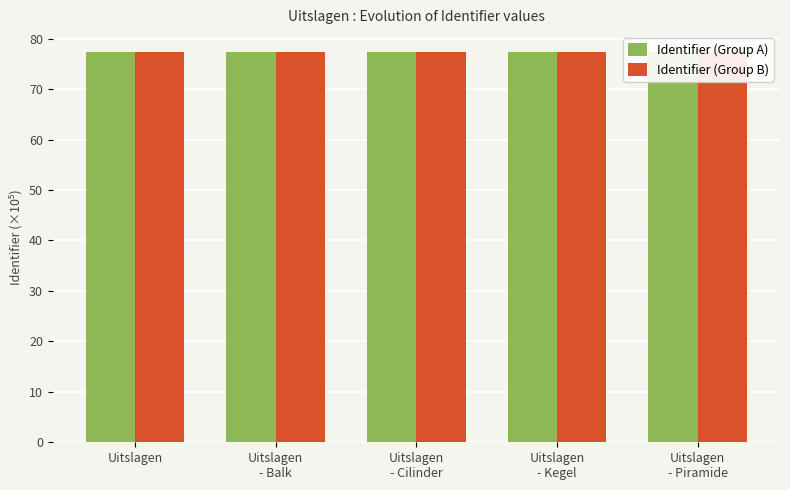

What is the average value of the Identifier (Group A) series?

77.4